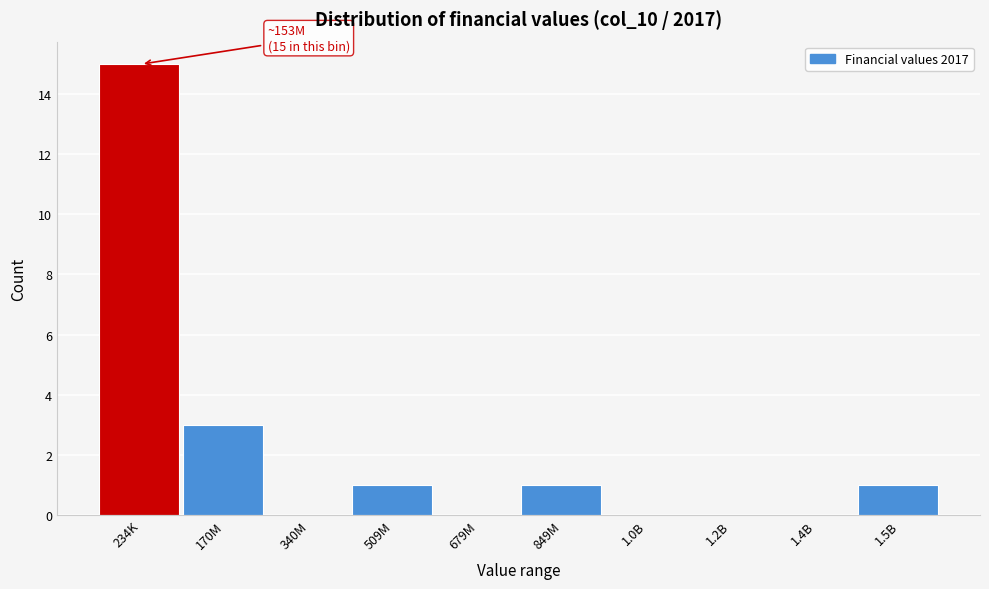

Reading left to right, extract all data points from this chart.

234K=15	170M=3	340M=0	509M=1	679M=0	849M=1	1.0B=0	1.2B=0	1.4B=0	1.5B=1